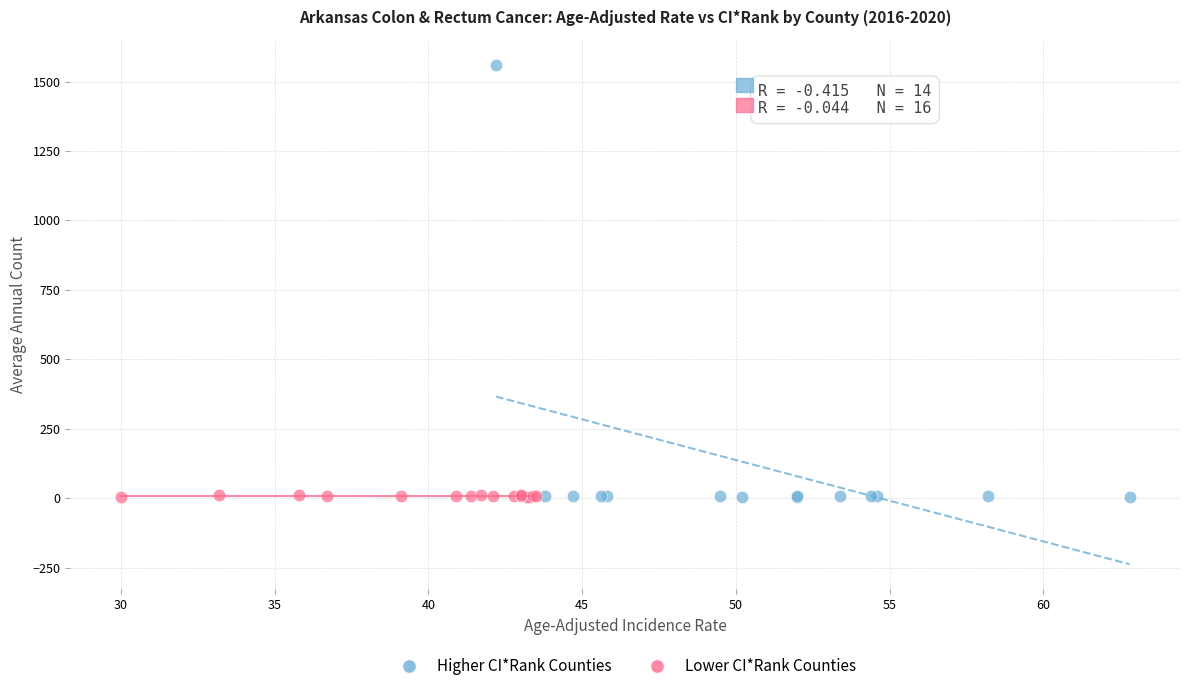

Which series reaches the maximum Y coordinate?

Higher CI*Rank Counties